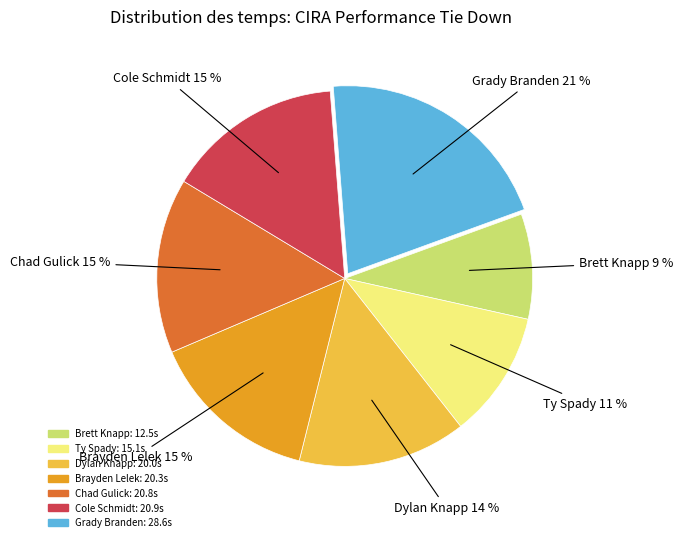

Is it true that Cole Schmidt is 15% of the pie?

True